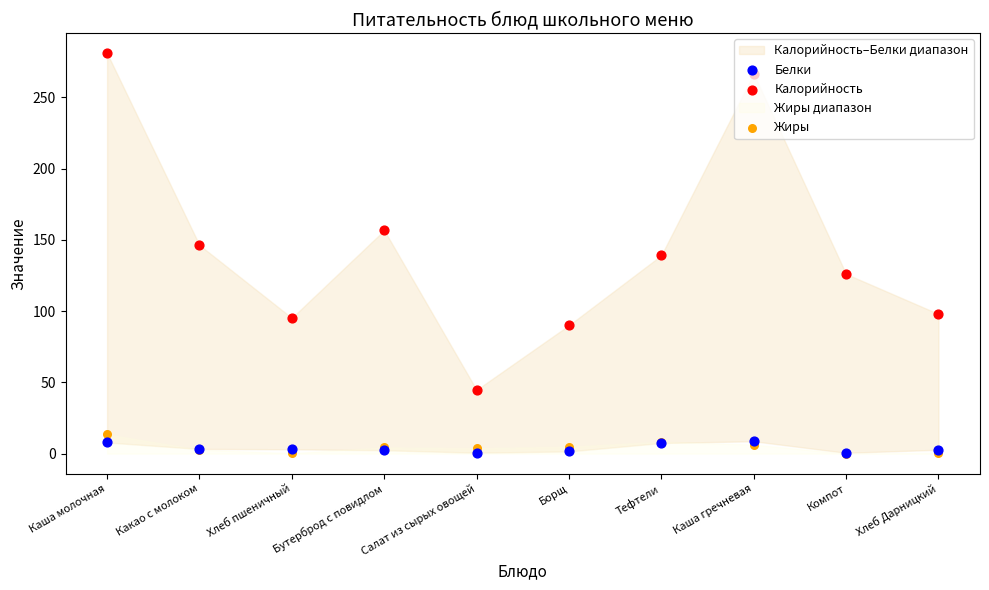

Which series has the largest total across all categories?

Калорийность